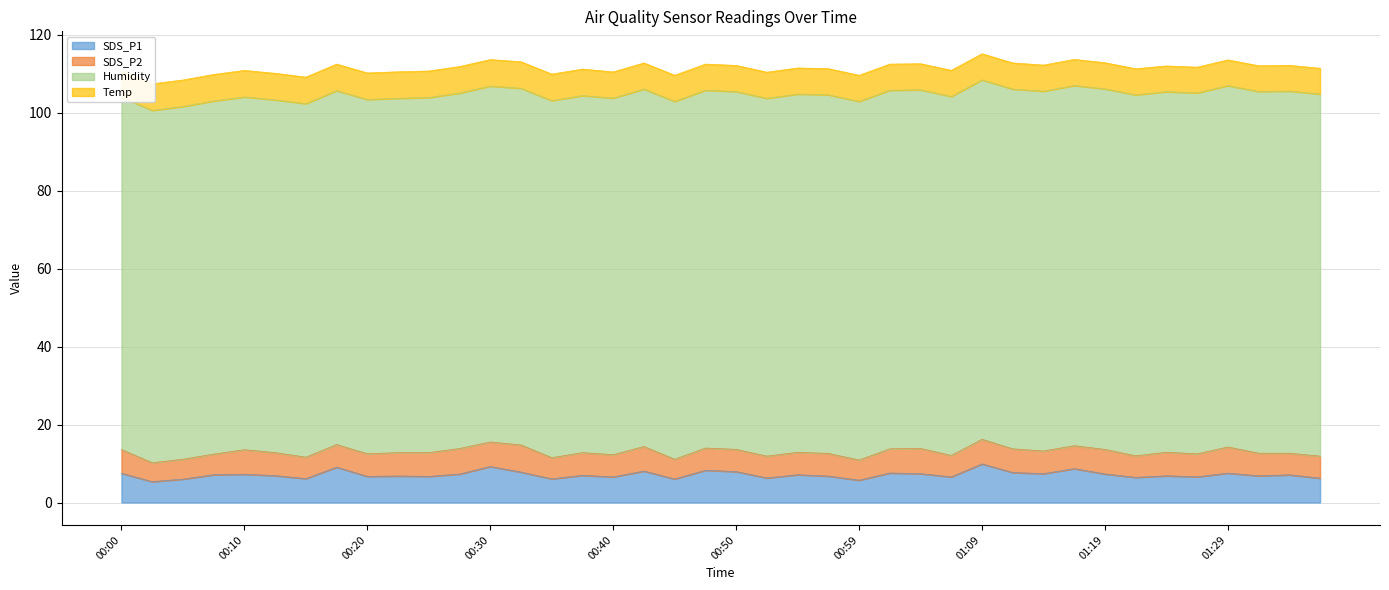

Count the number of data series in this chart.

4